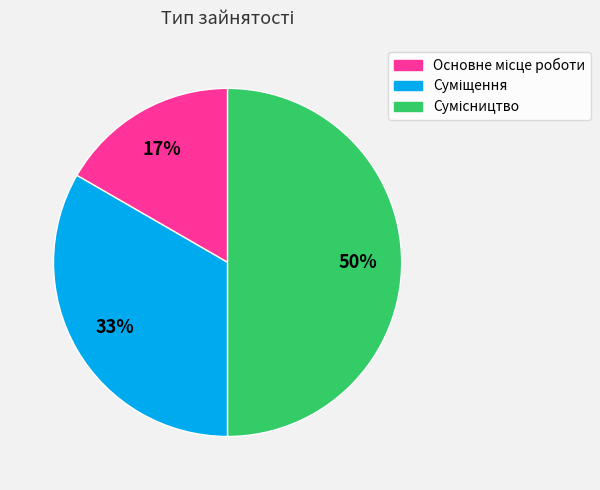

To the nearest percent, what is the difference between the largest and smallest slice percentages?

33%